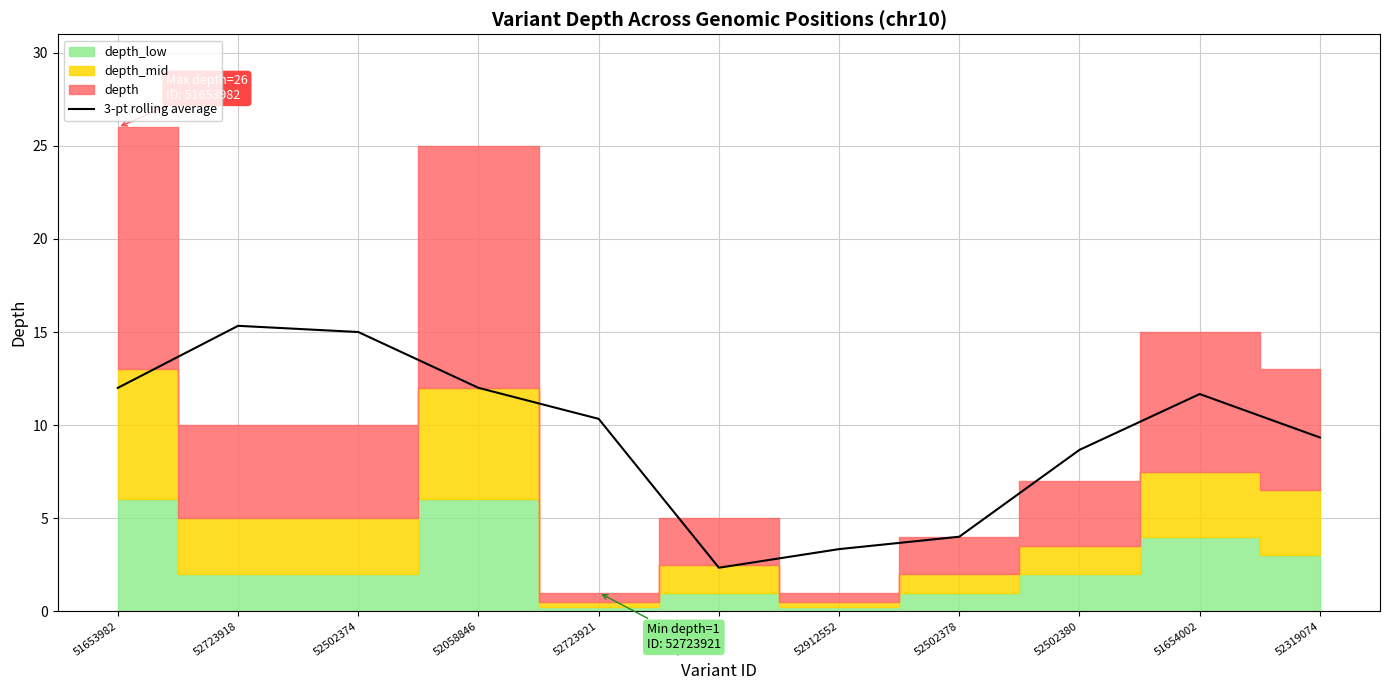

What is the ratio of the value at 52319074 to the value at 52502380?

1.1